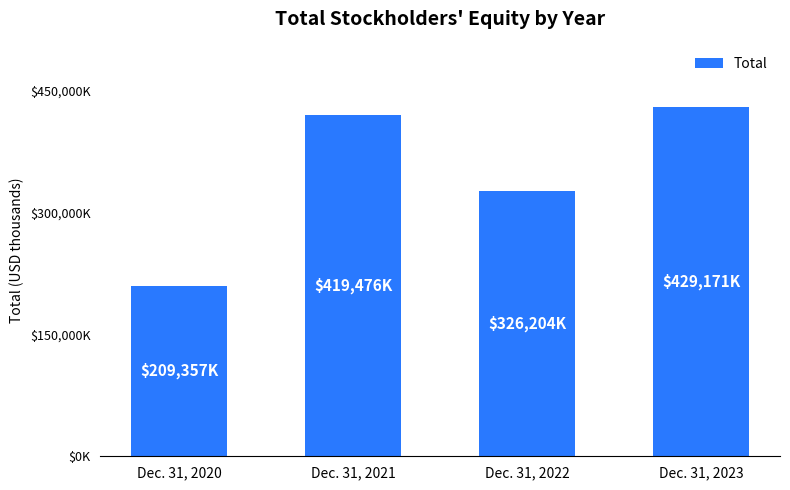

What is the value of the 1st bar from the left?

209357